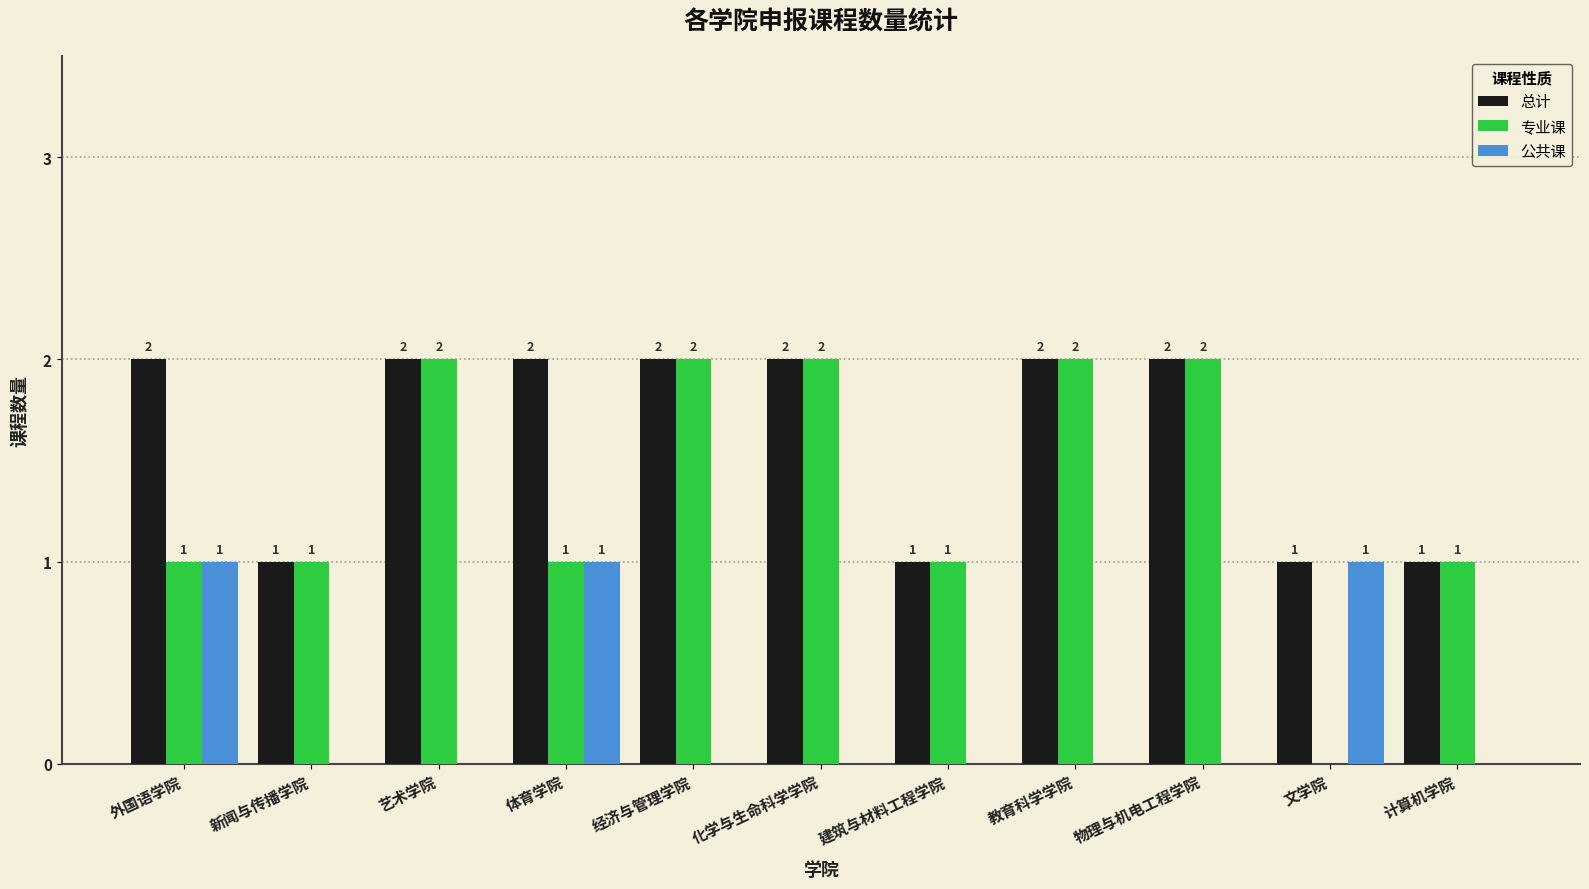

What is the sum of all 总计 values?

18